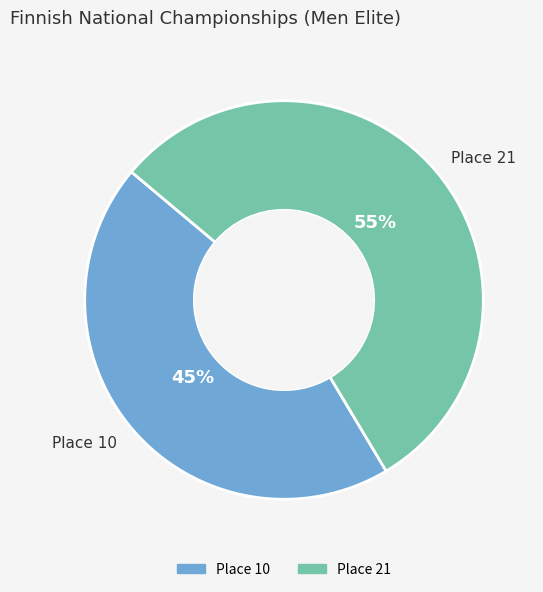

To the nearest percent, what is the combined percentage of Place 21 and Place 10?

100%